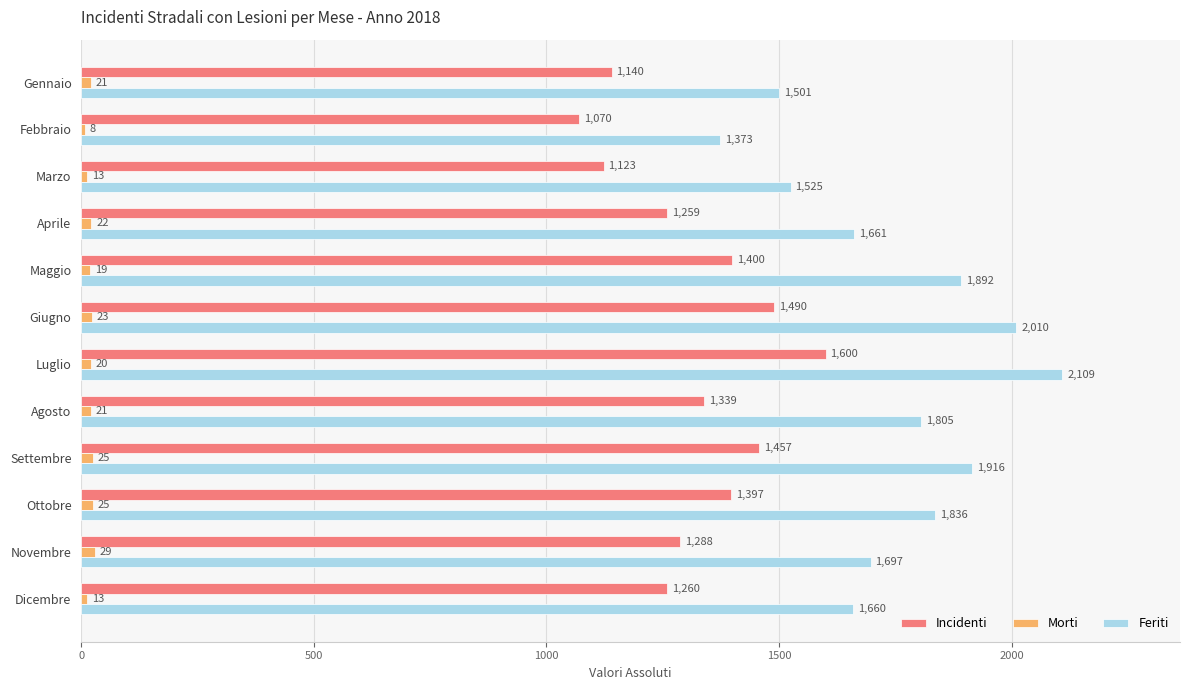

What is the sum of all Incidenti values?

15823